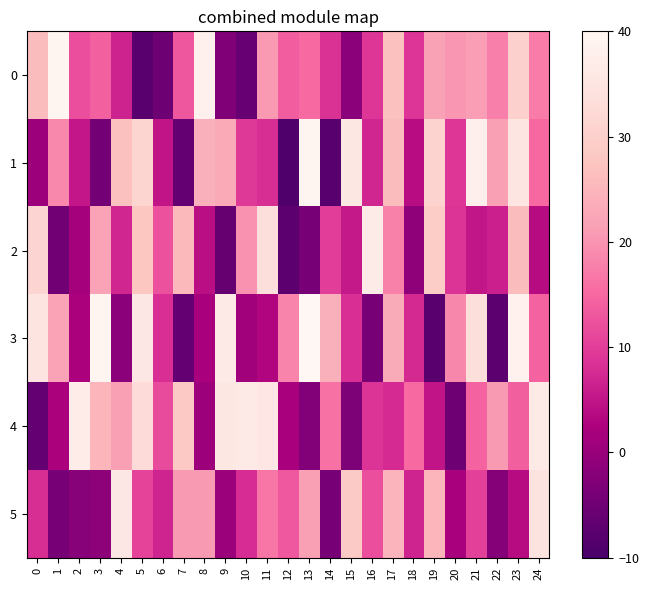

Between 4 and 16, which is larger?

16